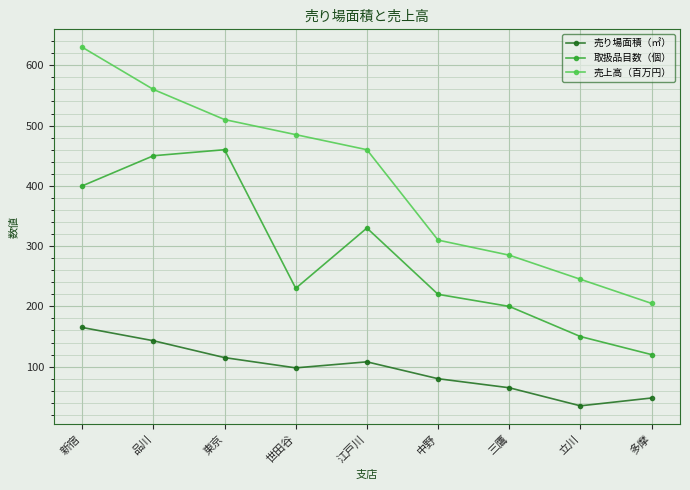

True or false: 売上高（百万円） and 売り場面積（㎡） cross at least once.

False